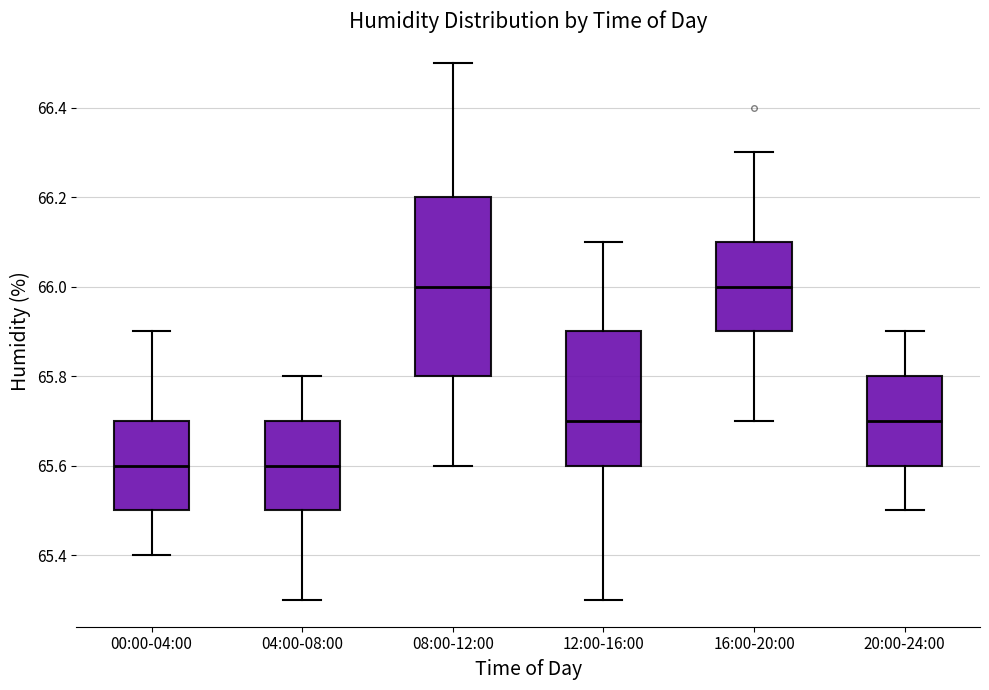

Reading left to right, read every box against the y-axis: the position of its median line, the range the box covers, and the ends of its whiskers. The values are not printed on the chart, so give them approximately, as read against the axis.

00:00-04:00: median 65.6, box 65.5 to 65.7, whiskers 65.4 to 65.9
04:00-08:00: median 65.6, box 65.5 to 65.7, whiskers 65.3 to 65.8
08:00-12:00: median 66.0, box 65.8 to 66.2, whiskers 65.6 to 66.5
12:00-16:00: median 65.7, box 65.6 to 65.9, whiskers 65.3 to 66.1
16:00-20:00: median 66.0, box 65.9 to 66.1, whiskers 65.7 to 66.3
20:00-24:00: median 65.7, box 65.6 to 65.8, whiskers 65.5 to 65.9